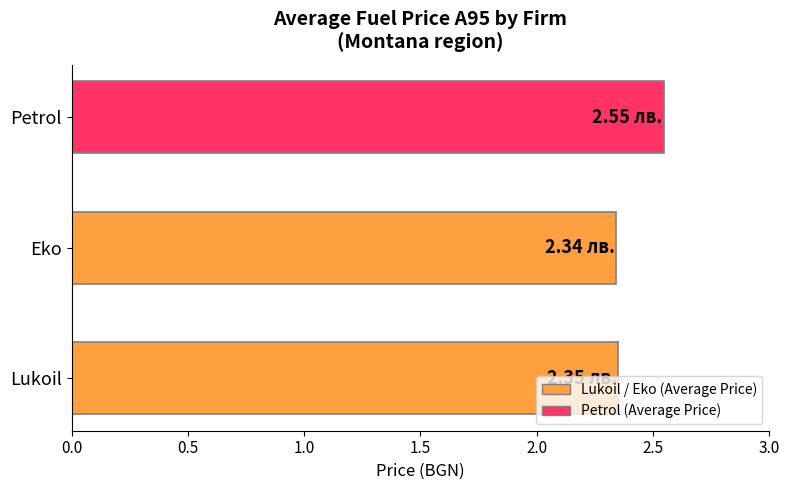

Approximately how many times larger is the value at Petrol compared to Eko?

1.1